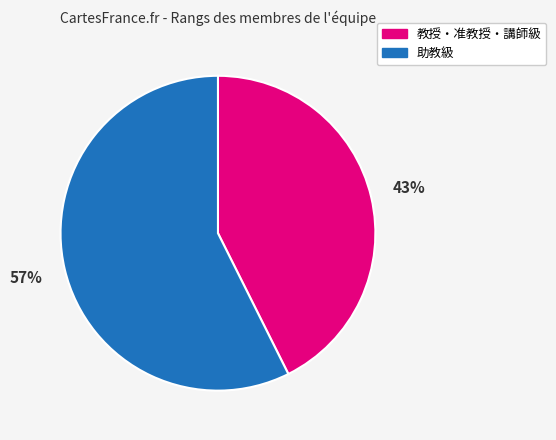

Does any single category account for the majority?

Yes